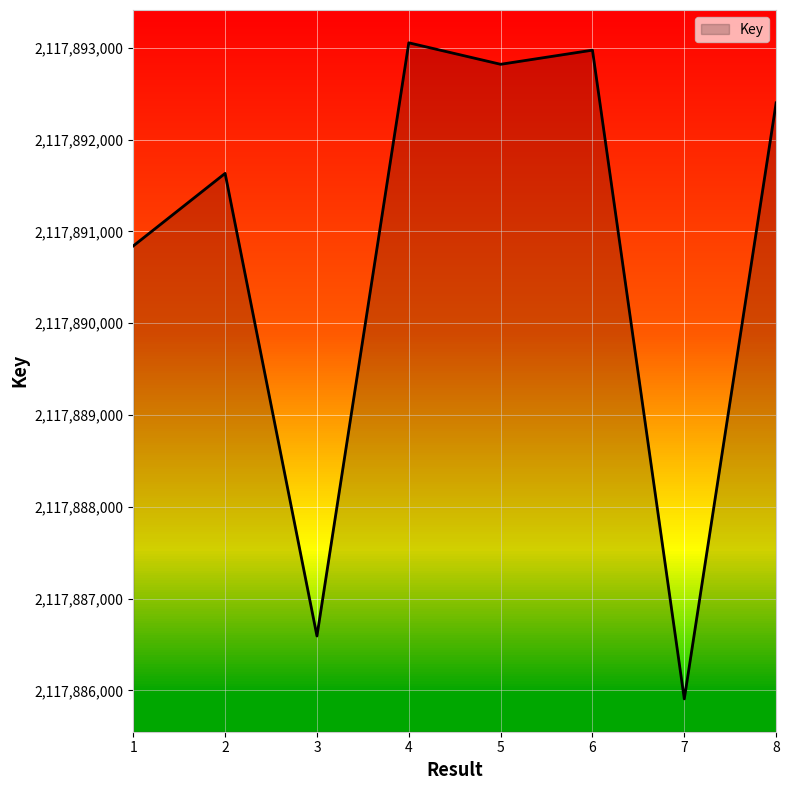

Rank the categories by value from highest to lowest.

4, 6, 5, 8, 2, 1, 3, 7